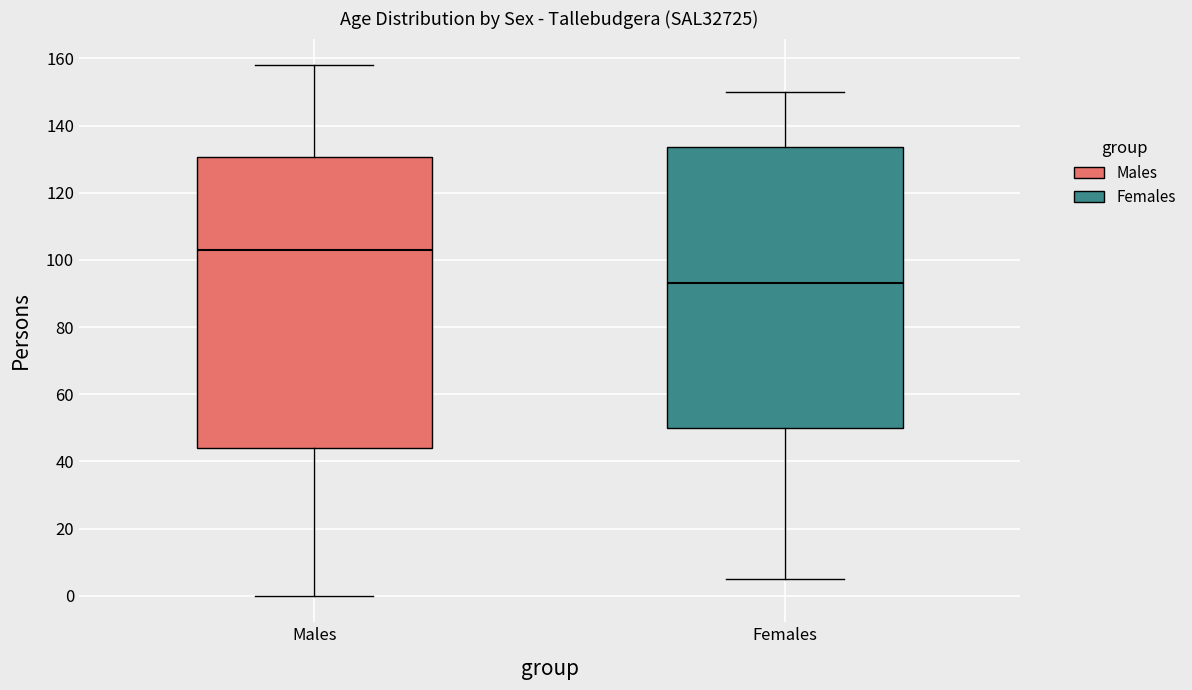

Comparing the boxes themselves (not the whiskers), which one is the tallest?

Males